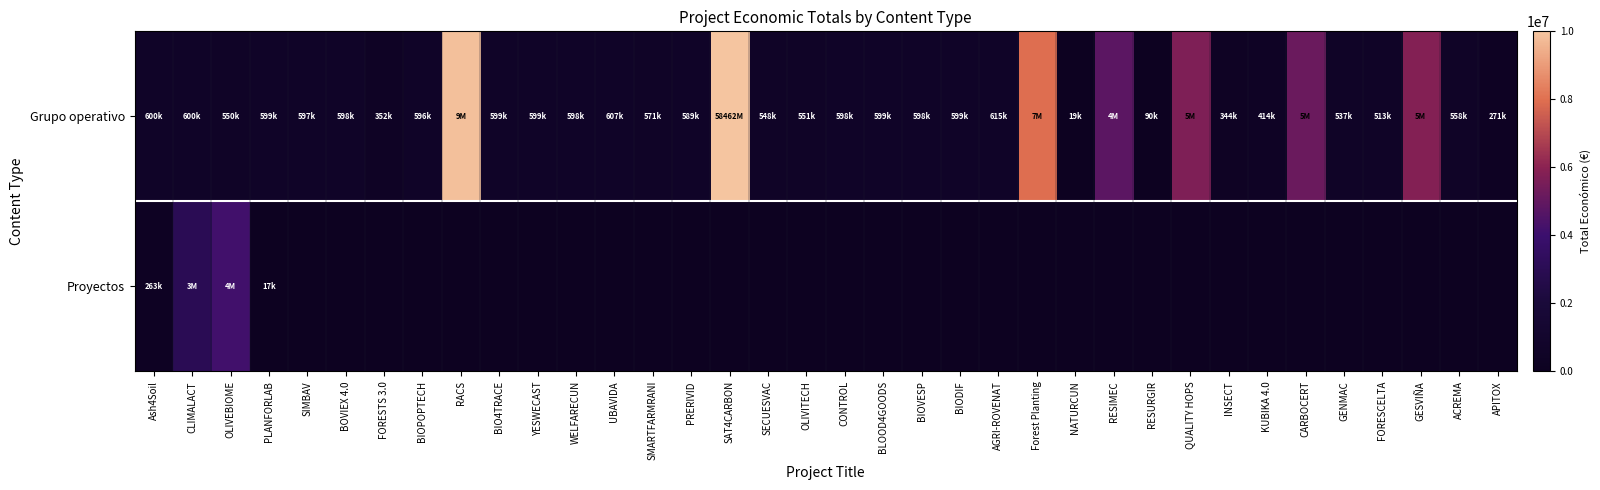

Which series has the largest total across all categories?

Grupo operativo